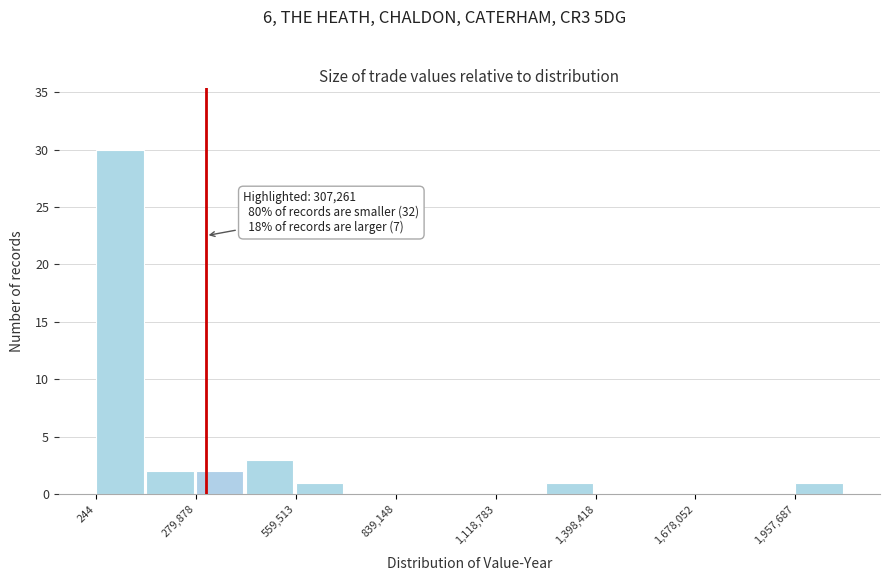

Read against the x-axis, roughly where is the centre of the tallest bar?

50000